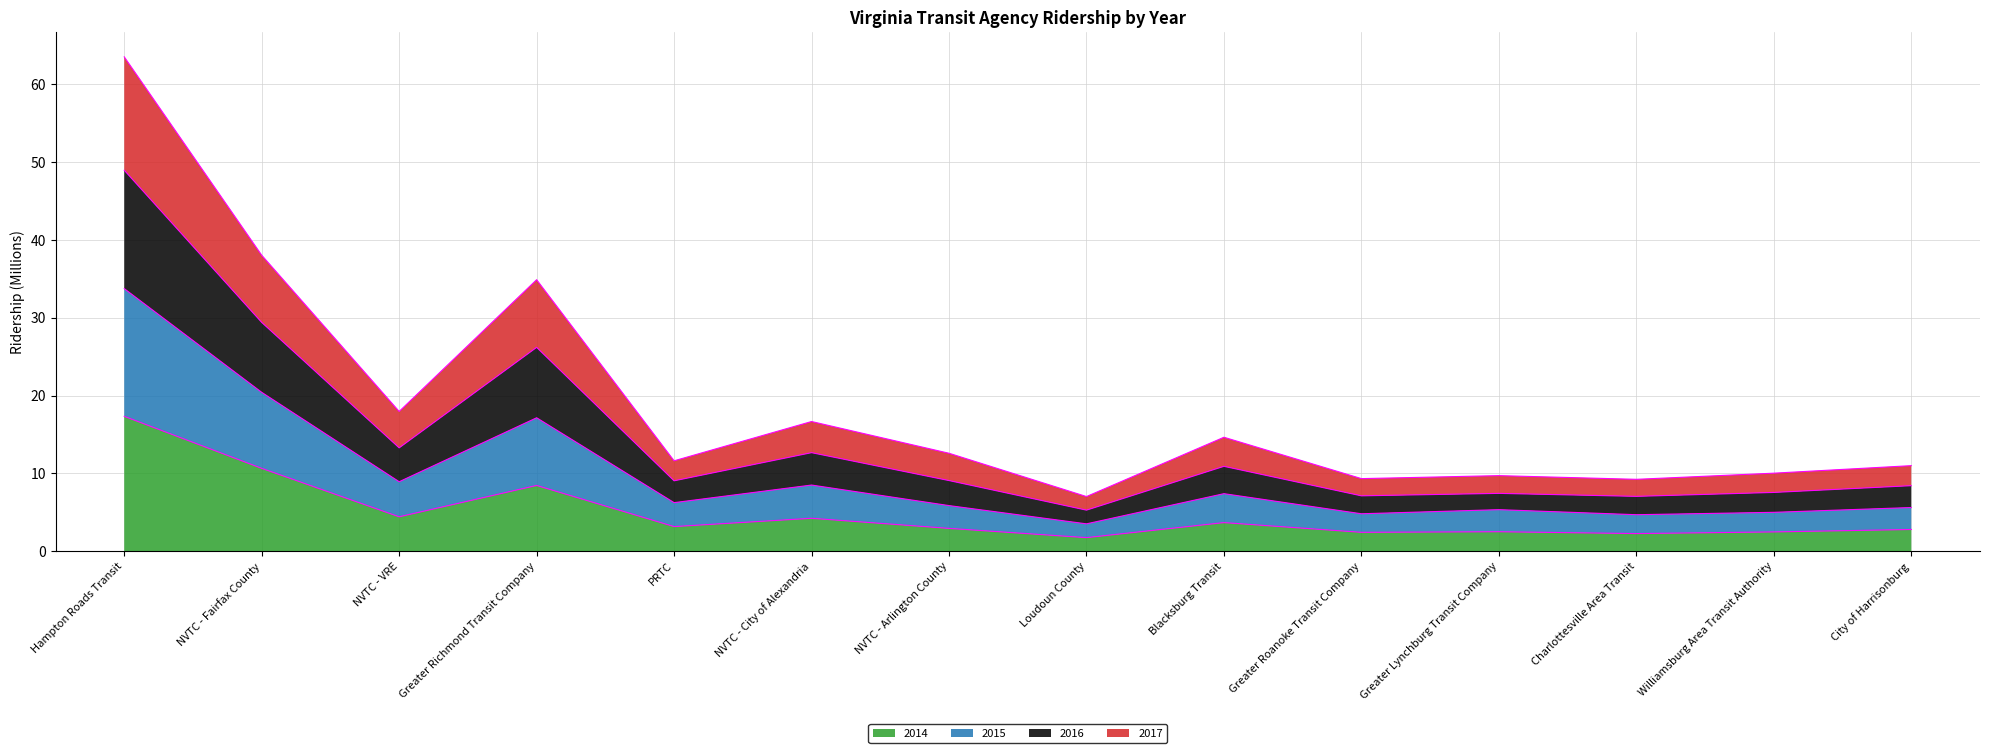

At how many categories does at least one series exceed 22?

3